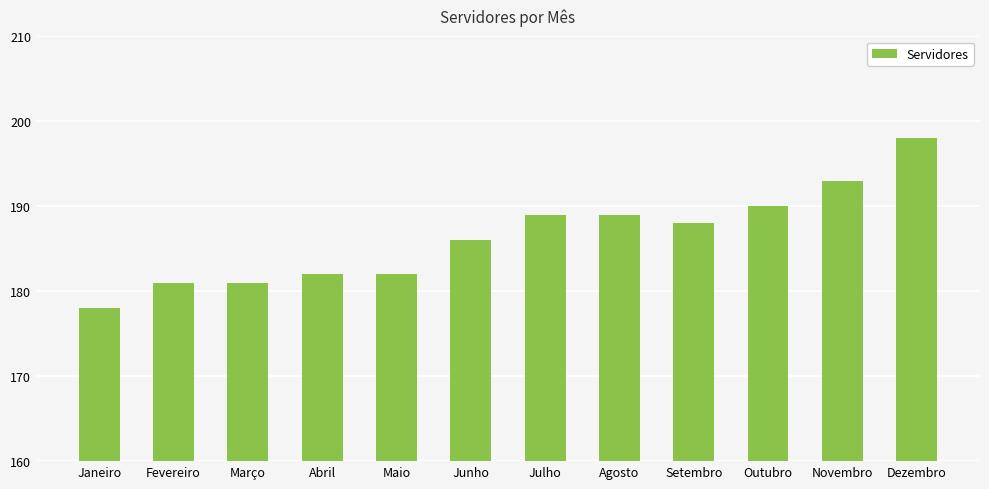

Reading right to left, what are all the values shown in this chart?

Dezembro=198	Novembro=193	Outubro=190	Setembro=188	Agosto=189	Julho=189	Junho=186	Maio=182	Abril=182	Março=181	Fevereiro=181	Janeiro=178